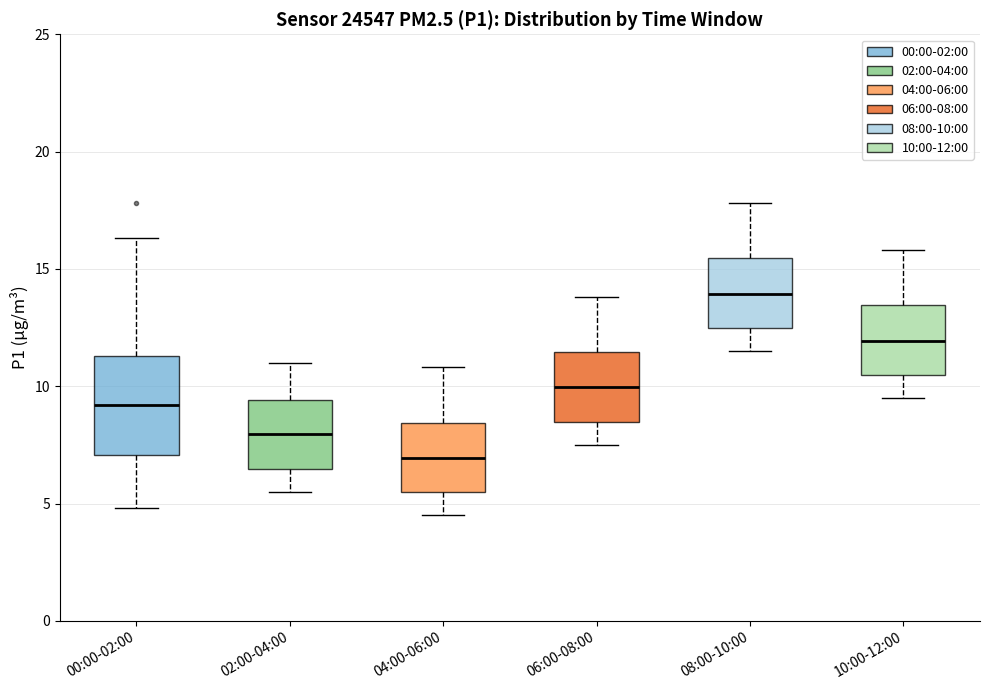

Which box's median line is the highest?

08:00-10:00